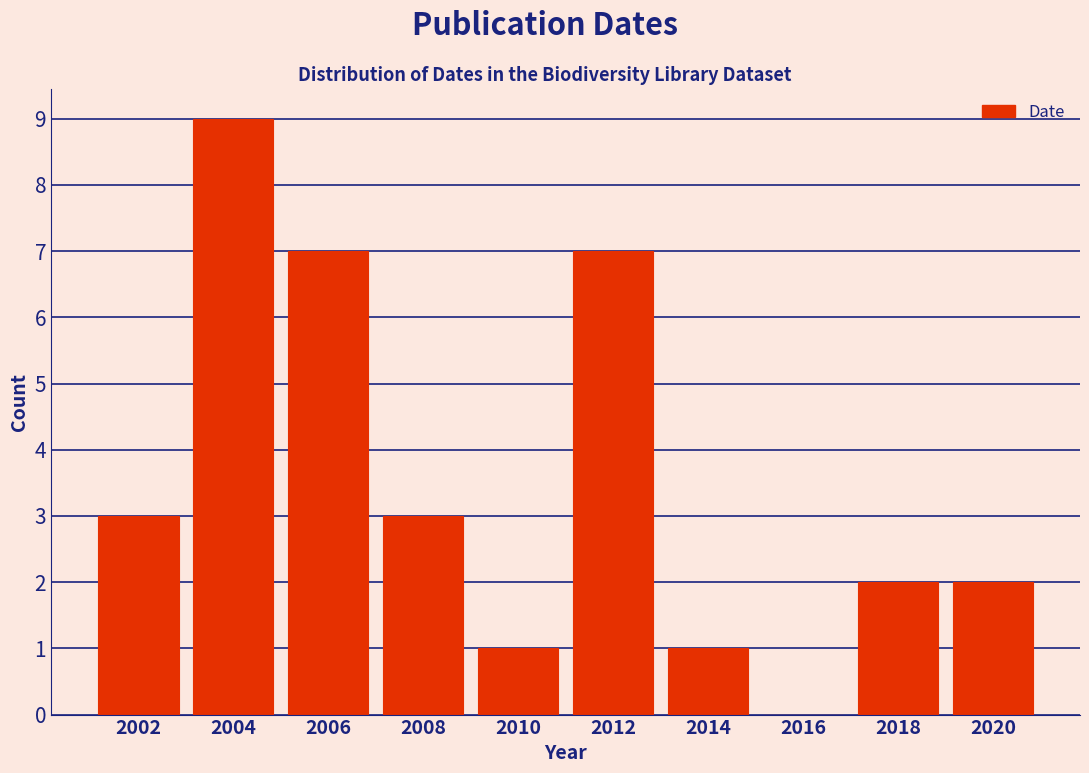

Which range on the x-axis has the tallest bar?

2003 to 2005